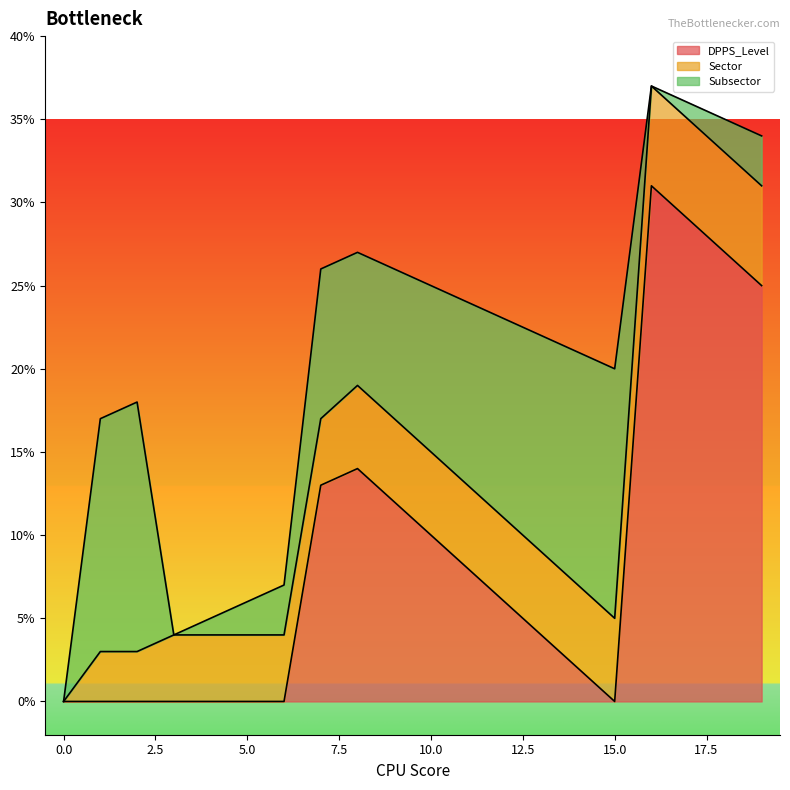

How many intersections are there between Sector and DPPS_Level?

3